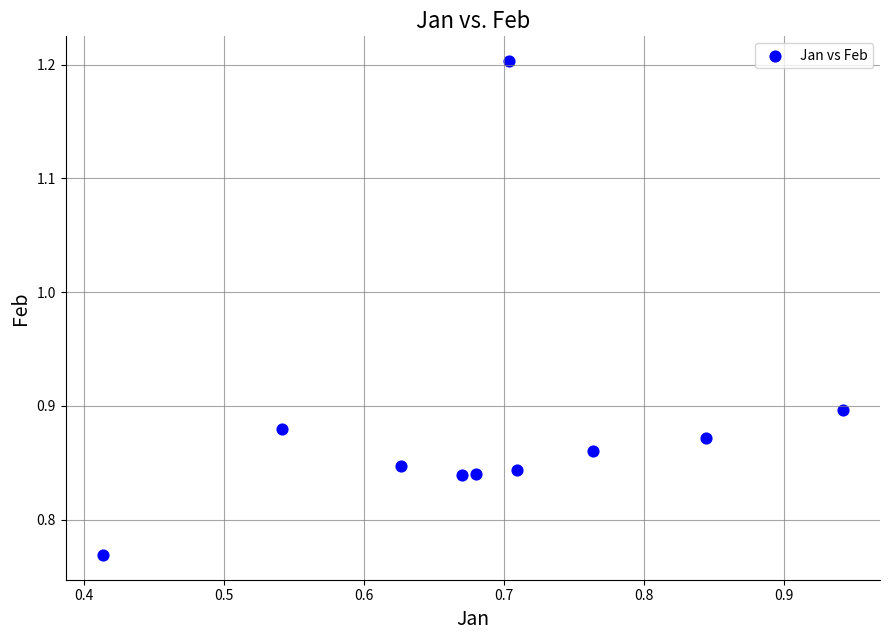

What is the range of Y values (max minus min)?

0.4